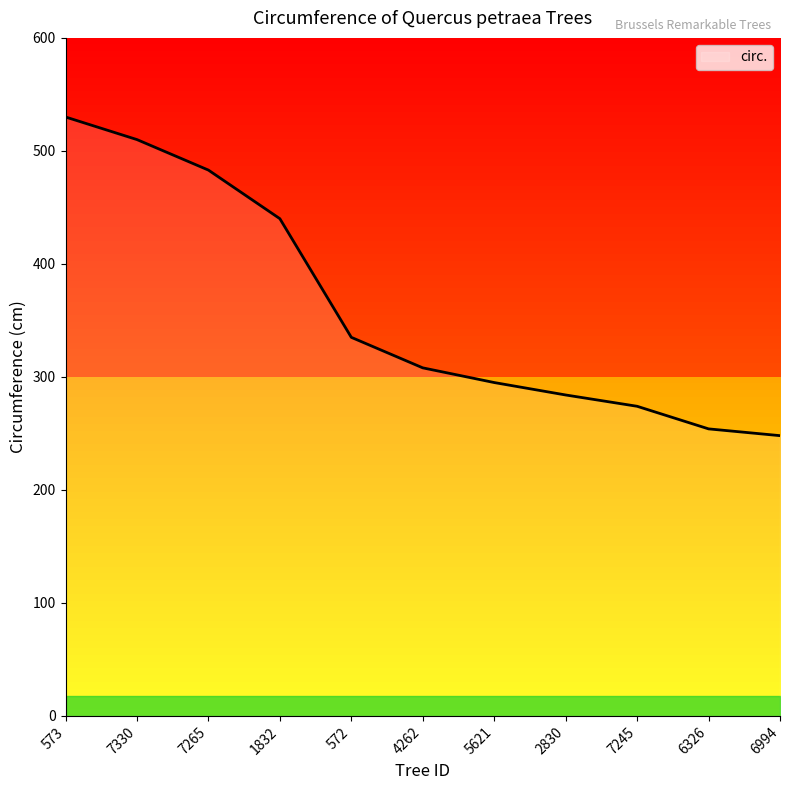

The chart shows a value of 387 at 5621. True or false?

False